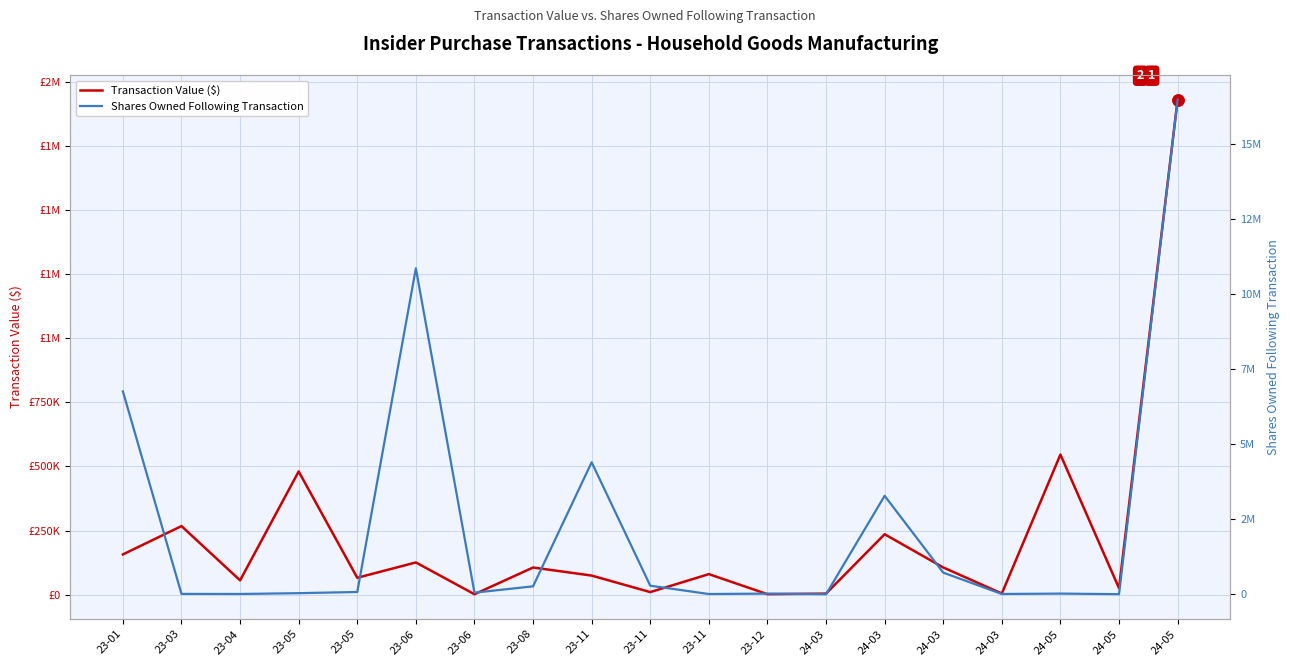

What is the difference between the maximum and minimum values in the Transaction Value ($) series?

1929253